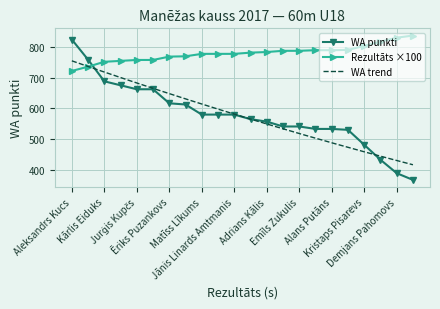

What is the highest value of the WA punkti series?

826.0